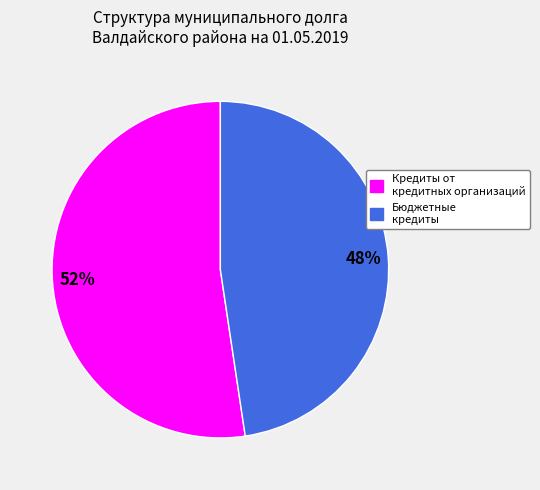

Is it true that Кредиты от кредитных организаций is 64% of the pie?

False